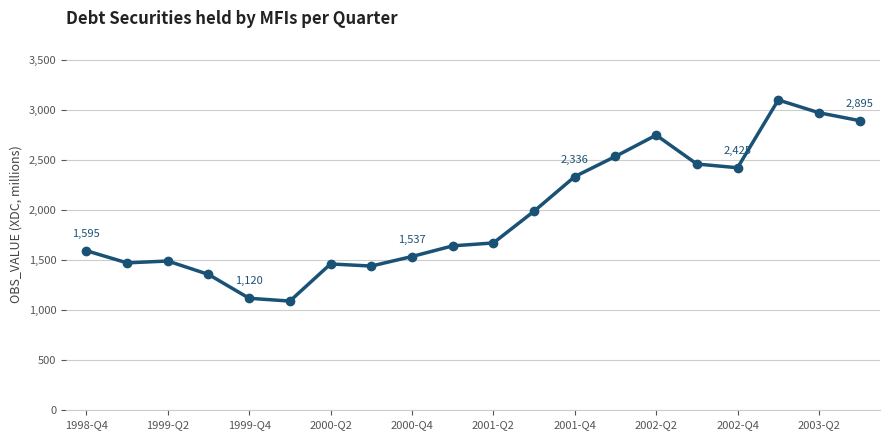

Does the chart have visible grid lines?

Yes